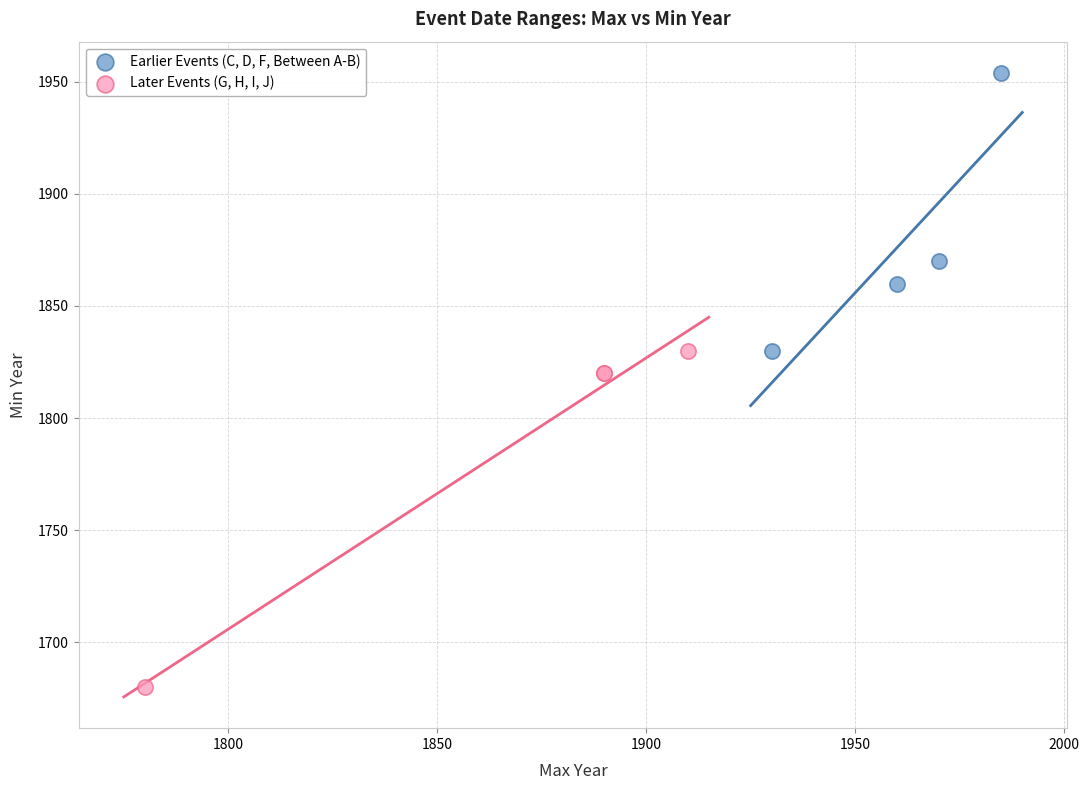

Which series reaches the minimum Y coordinate?

Later Events (G, H, I, J)